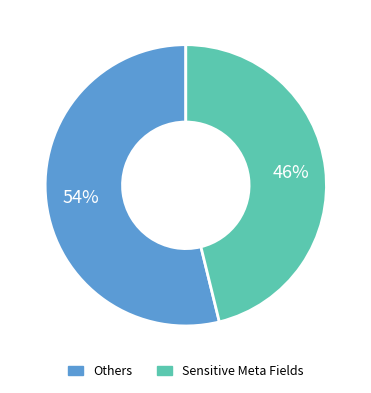

Is there any slice that represents more than half of the pie?

Yes